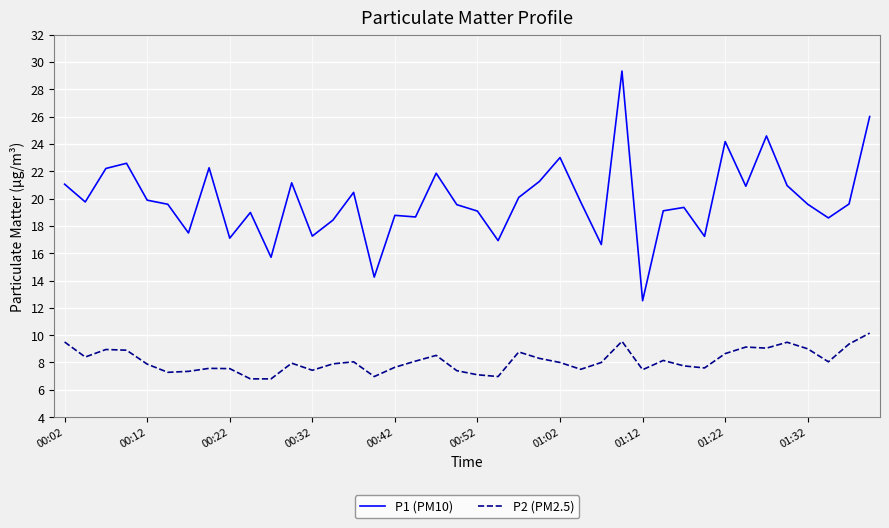

Which series has the largest total across all categories?

P1 (PM10)